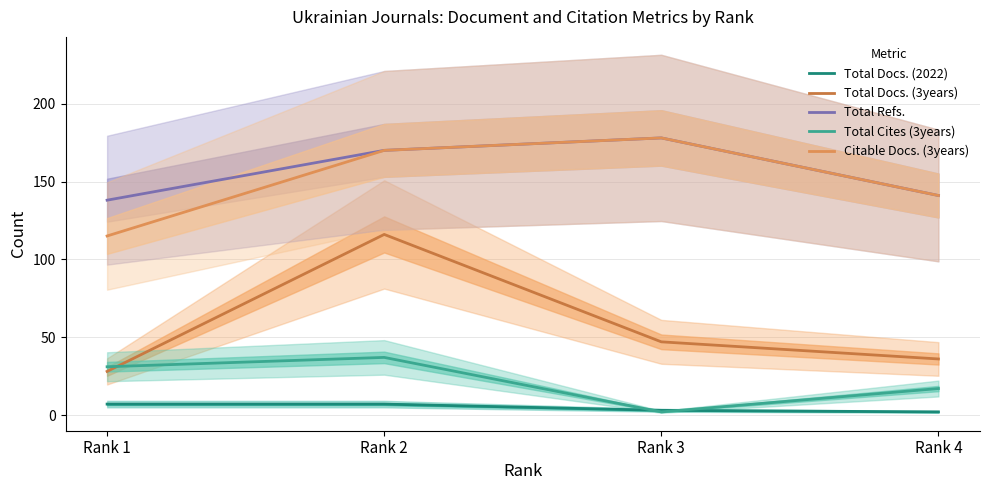

What is the value of the Total Docs. (3years) point at the 3rd from the left?

47